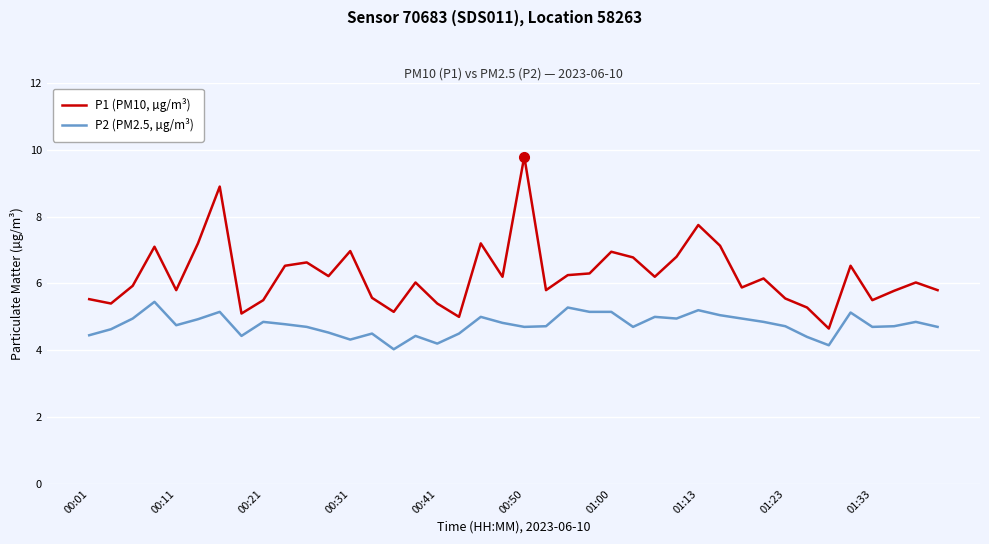

Rank the series by their maximum value, from highest to lowest.

P1 (PM10, µg/m³), P2 (PM2.5, µg/m³)